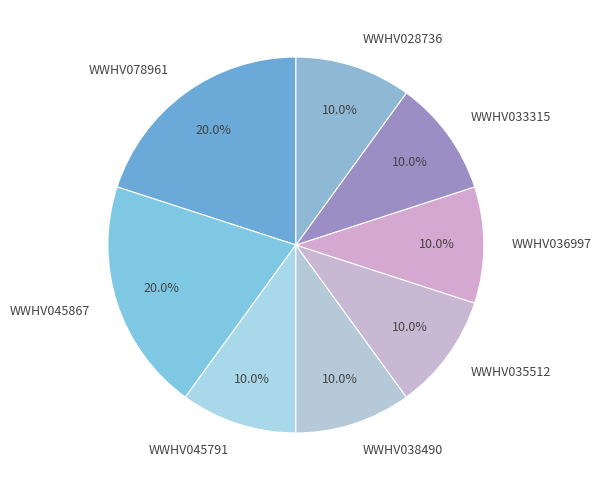

Is there any slice that represents more than half of the pie?

No